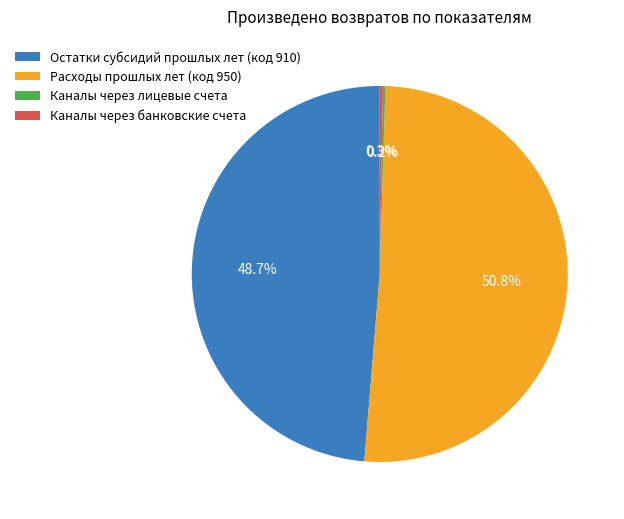

Is Расходы прошлых лет (код 950) the majority of the pie?

Yes